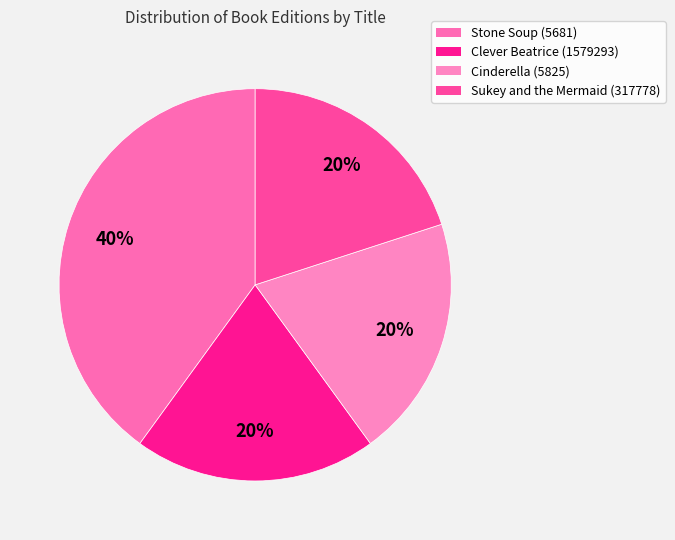

Count the number of slices in the pie.

4